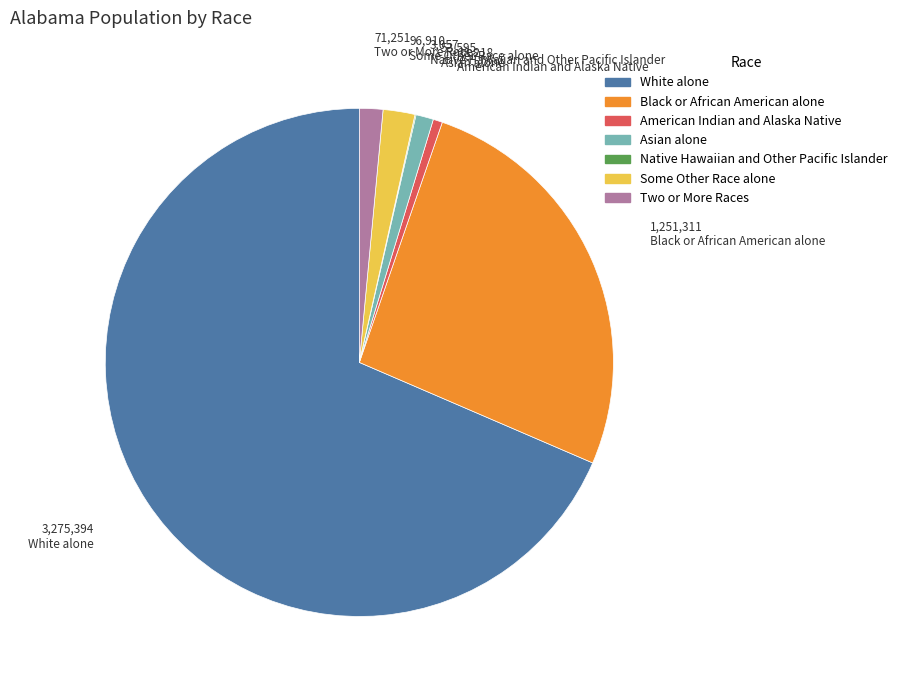

Which has a higher value, American Indian and Alaska Native or Black or African American alone?

Black or African American alone